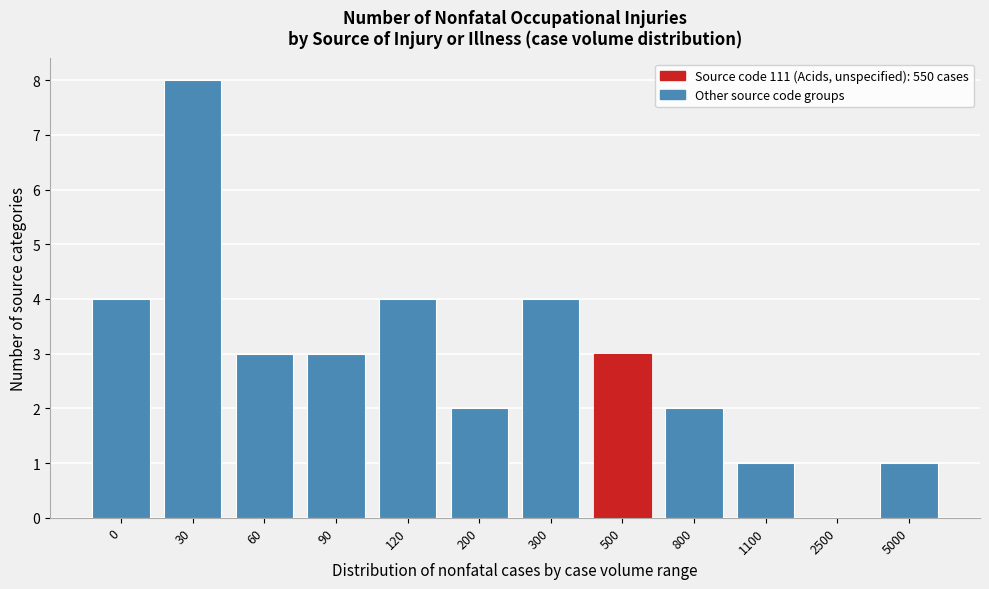

Reading right to left, transcribe all the data shown in this chart.

5000=1	2500=0	1100=1	800=2	500=3	300=4	200=2	120=4	90=3	60=3	30=8	0=4